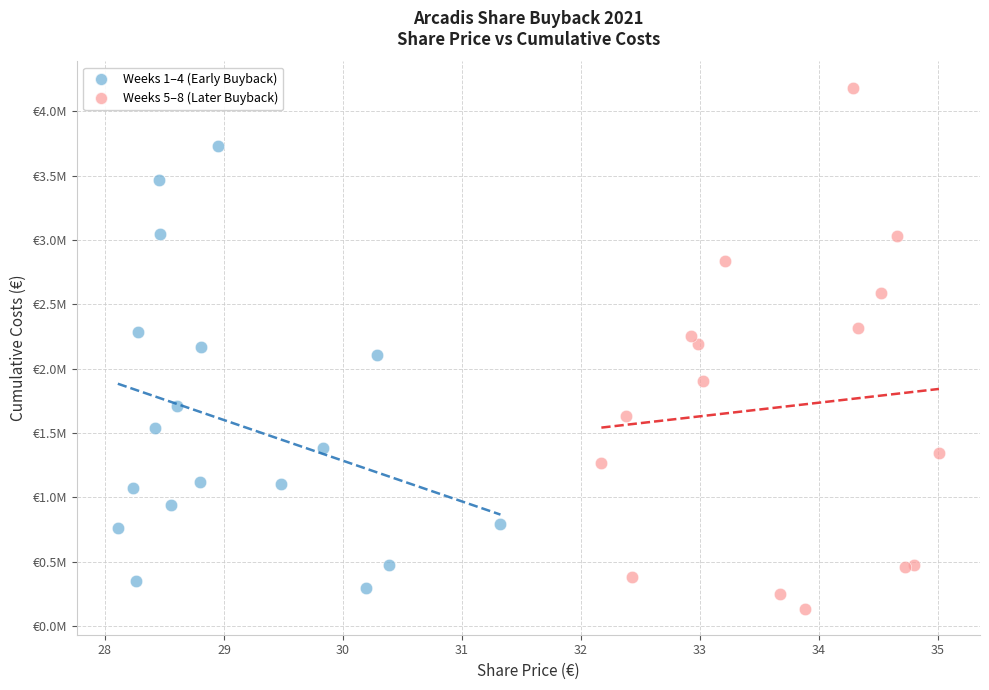

Which series has the widest spread of Y values?

Weeks 5–8 (Later Buyback)